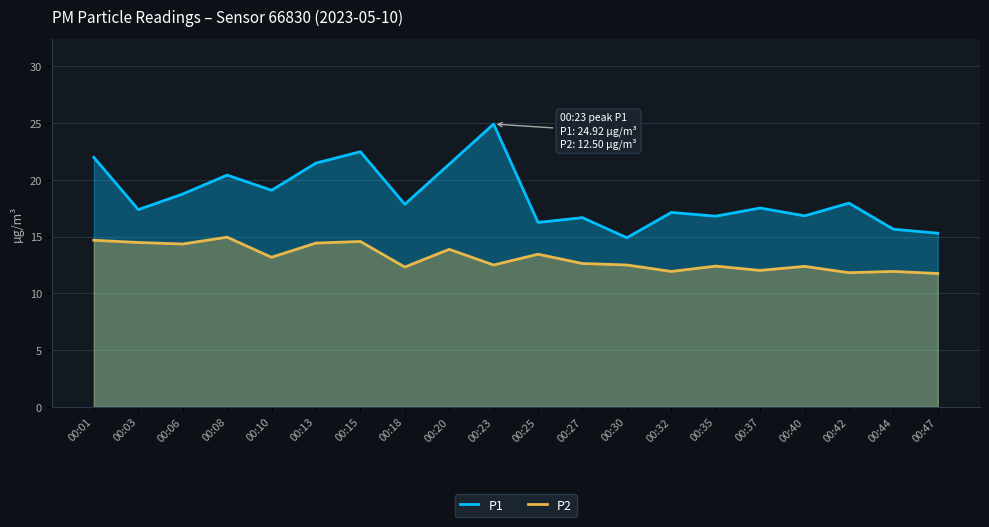

Reading right to left, extract all data points from this chart.

P1: 15.3	15.7	17.9	16.8	17.5	16.8	17.1	14.9	16.7	16.2	24.9	21.4	17.9	22.5	21.5	19.1	20.4	18.8	17.4	22.0
P2: 11.8	11.9	11.8	12.4	12.0	12.4	11.9	12.5	12.6	13.4	12.5	13.9	12.3	14.6	14.4	13.2	14.9	14.3	14.5	14.7